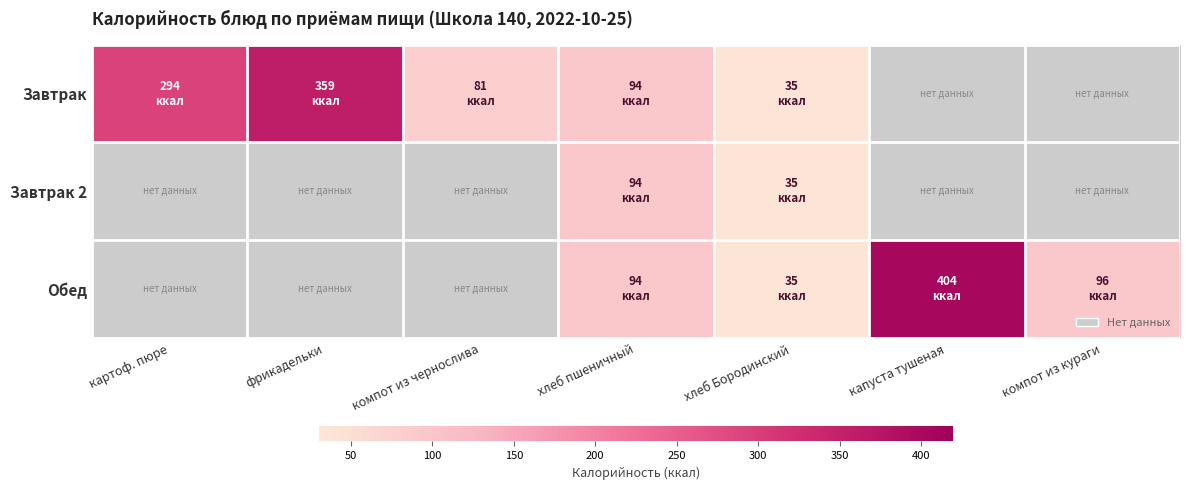

True or false: Завтрак has a value of 294.0 at картоф. пюре.

True